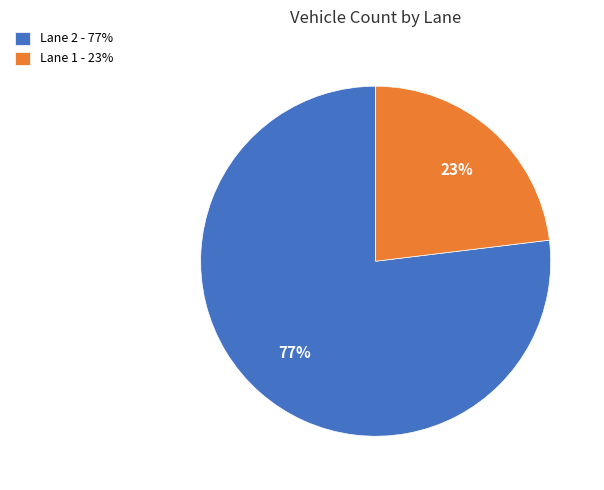

What is the largest slice in the pie chart?

Lane 2